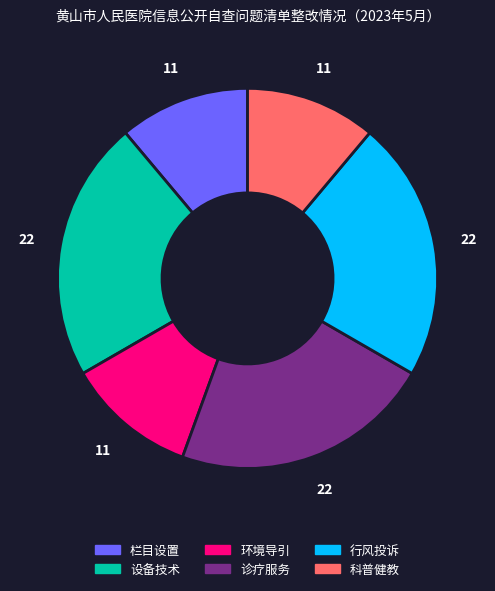

Does 设备技术 account for over 50% of the chart?

No